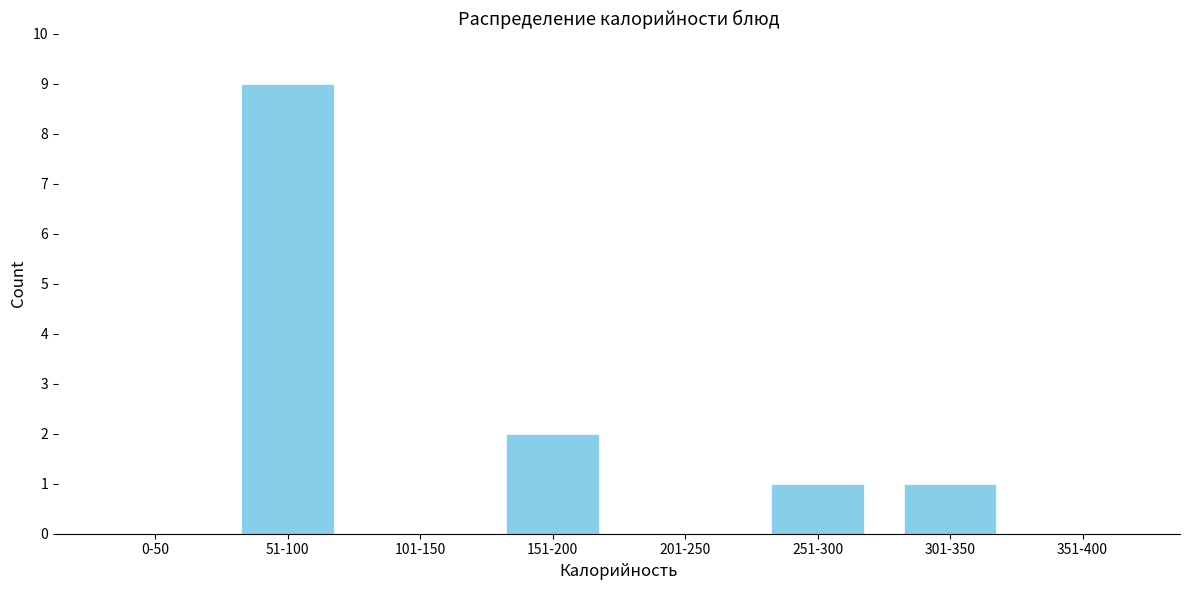

Reading left to right, transcribe all the data shown in this chart.

0-50=0	51-100=9	101-150=0	151-200=2	201-250=0	251-300=1	301-350=1	351-400=0